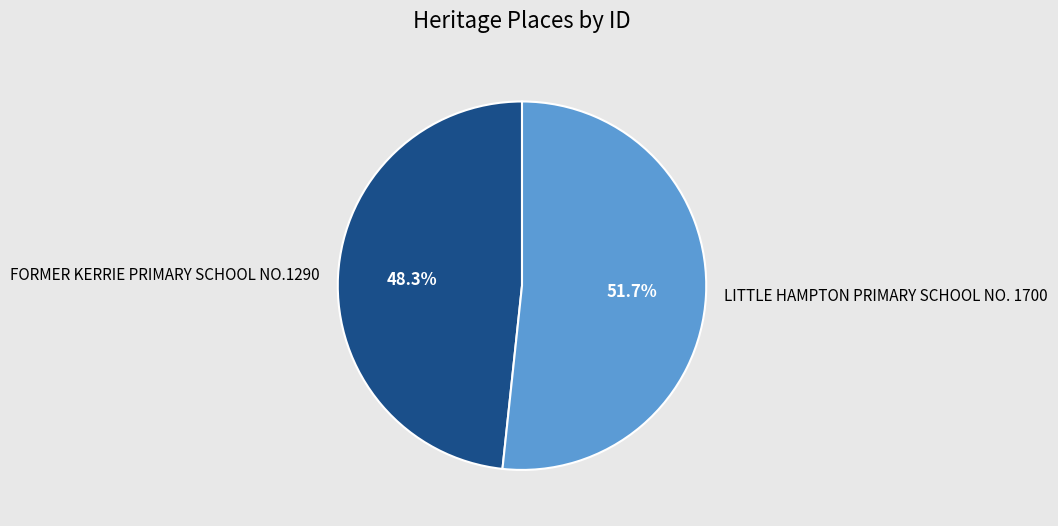

To the nearest percent, what portion does LITTLE HAMPTON PRIMARY SCHOOL NO. 1700 represent?

52%